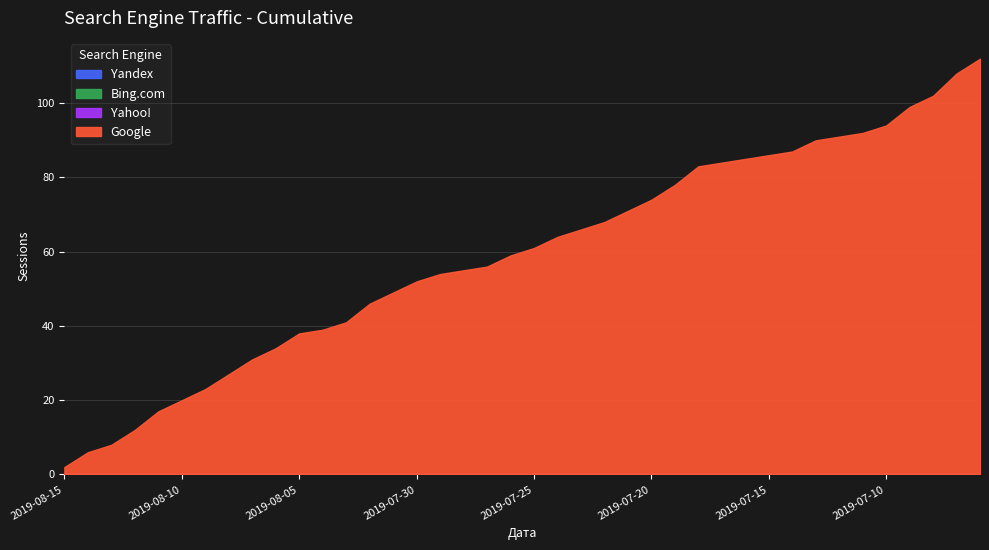

In Google, how many points are lower than both neighbors (excluding endpoints)?

5